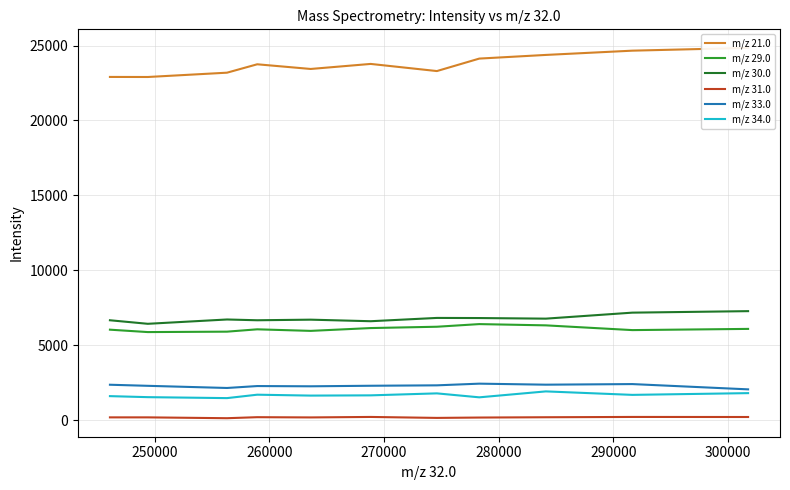

Is it true that m/z 29.0 equals 1577.5 at 9?

False